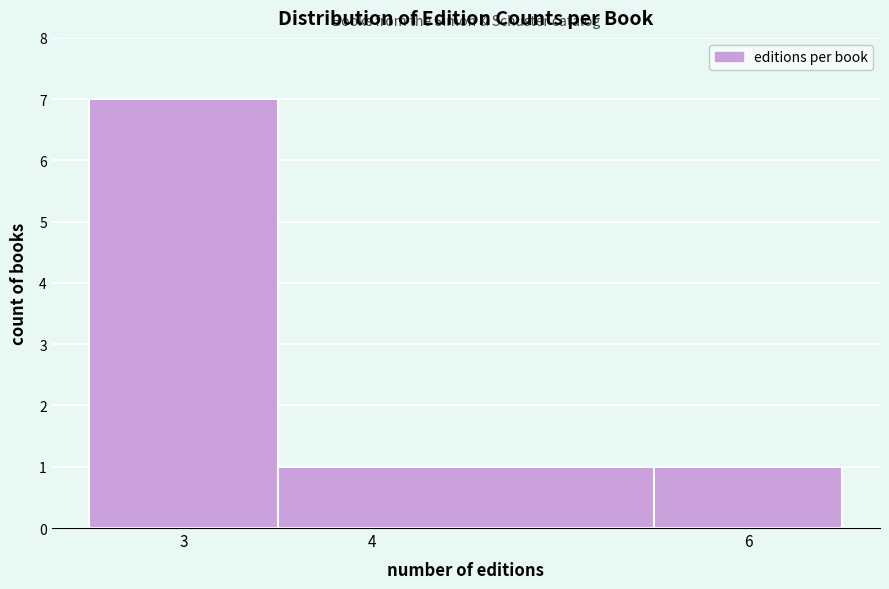

Over which range of the x-axis is the bar tallest?

2.5 to 3.5